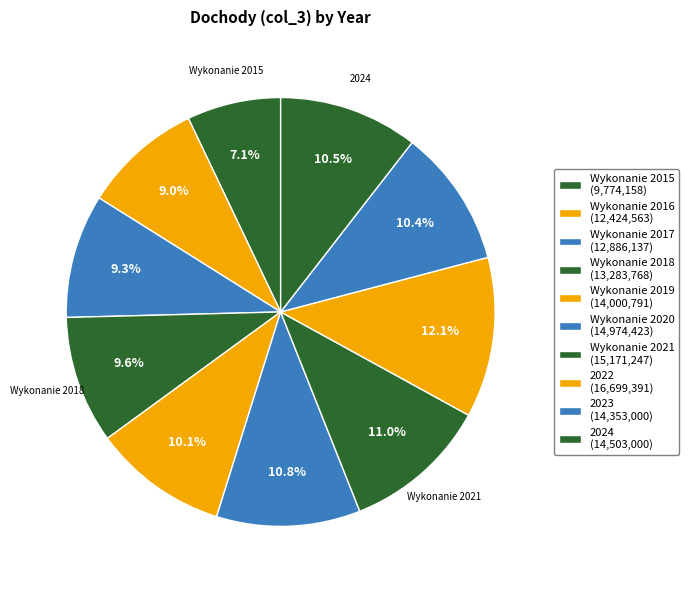

Does 2022 account for over 50% of the chart?

No